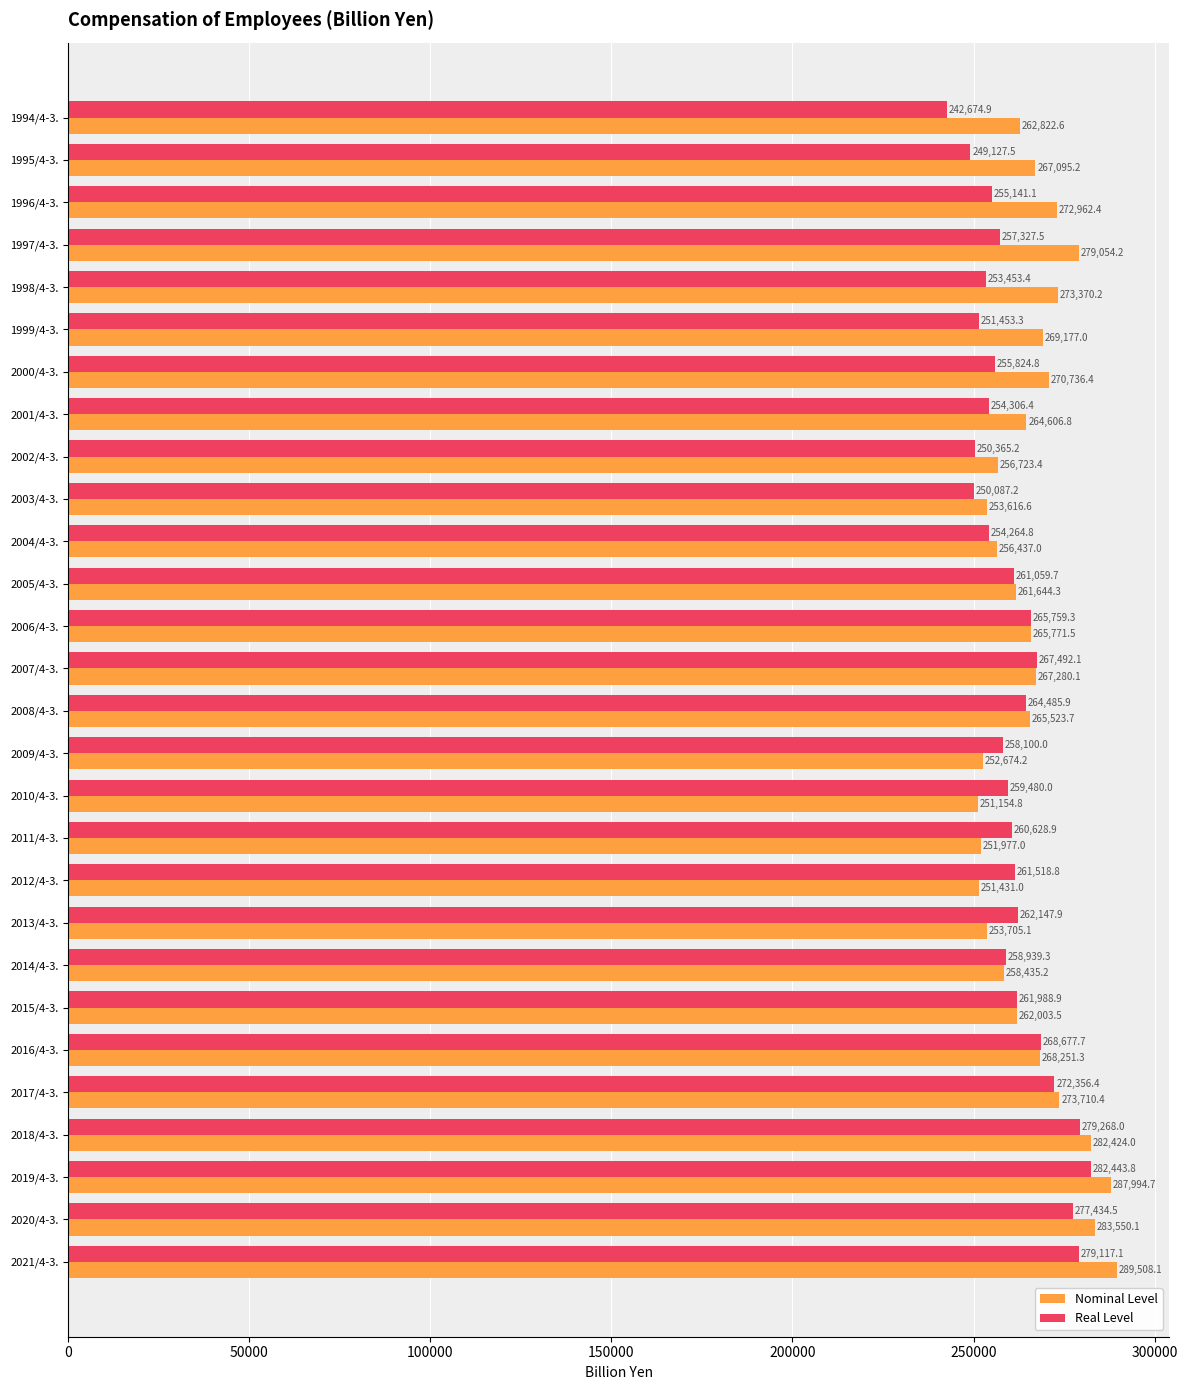

At which label is Nominal Level closest to 270331?

2000/4-3.